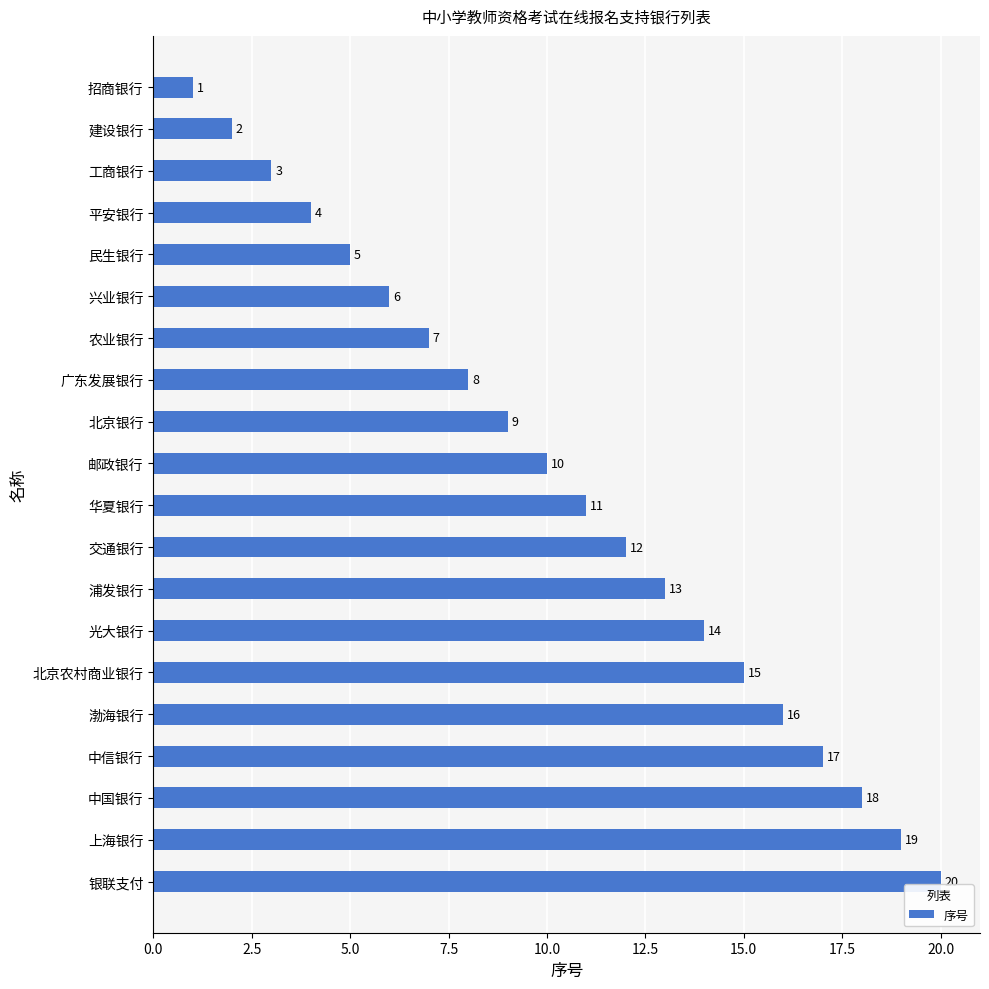

Approximately how many times larger is the value at 中国银行 compared to 上海银行?

0.9